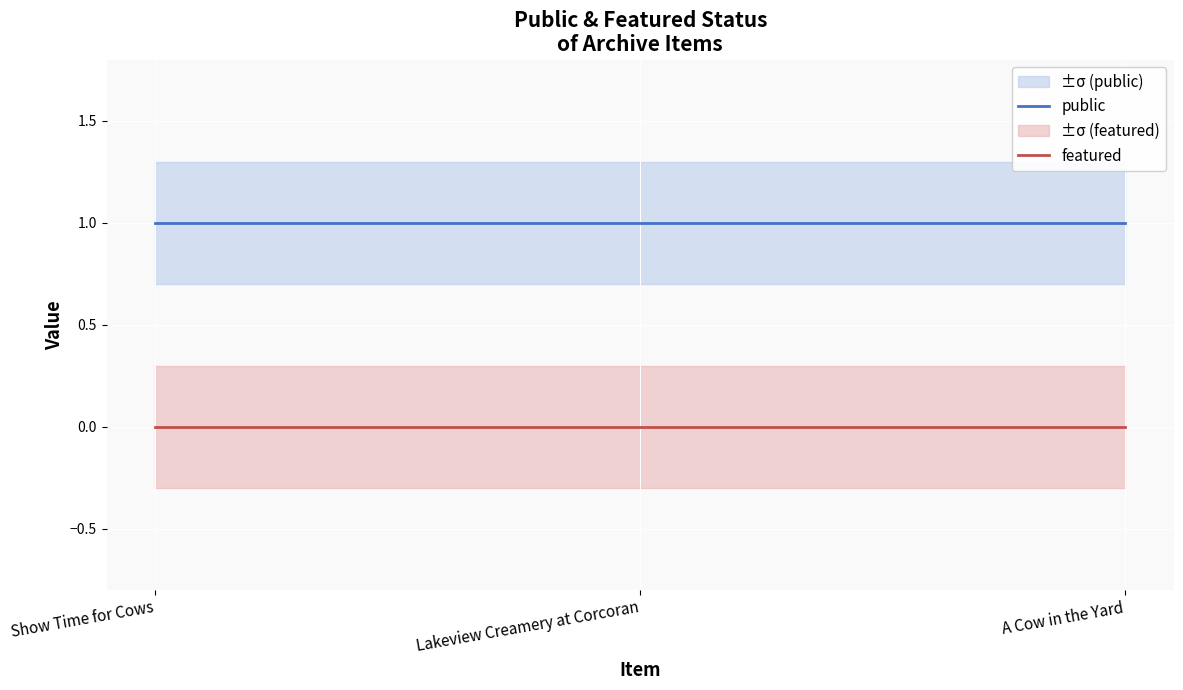

Which series changed the most between Show Time for Cows and A Cow in the Yard?

public